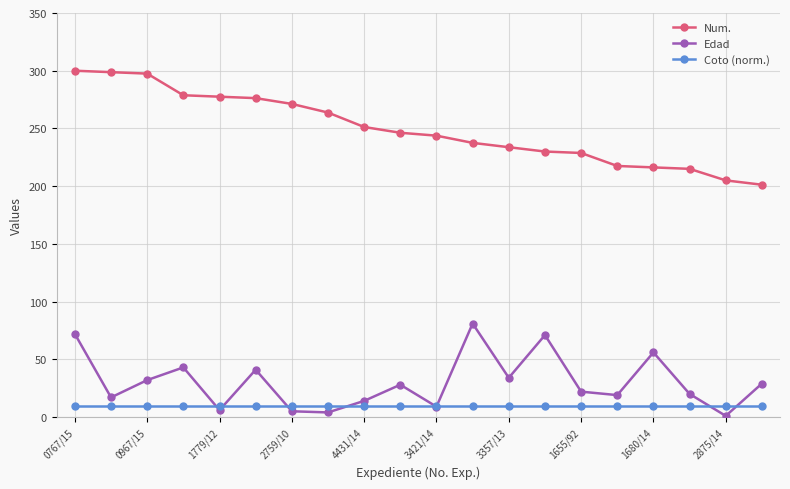

How many interior local peaks does the Edad series have?

6